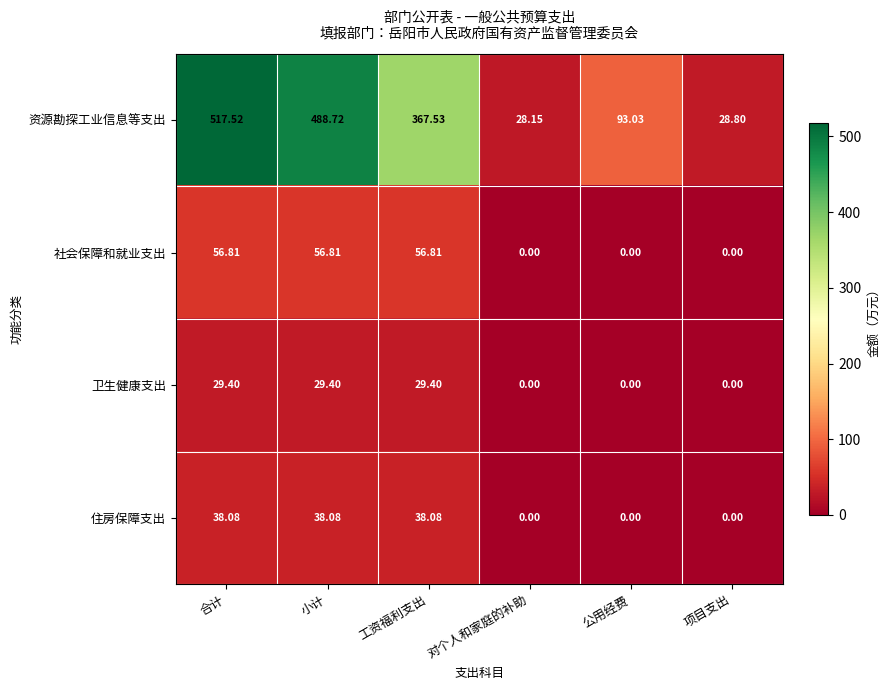

Rank the categories by 资源勘探工业信息等支出 value from lowest to highest.

对个人和家庭的补助, 项目支出, 公用经费, 工资福利支出, 小计, 合计